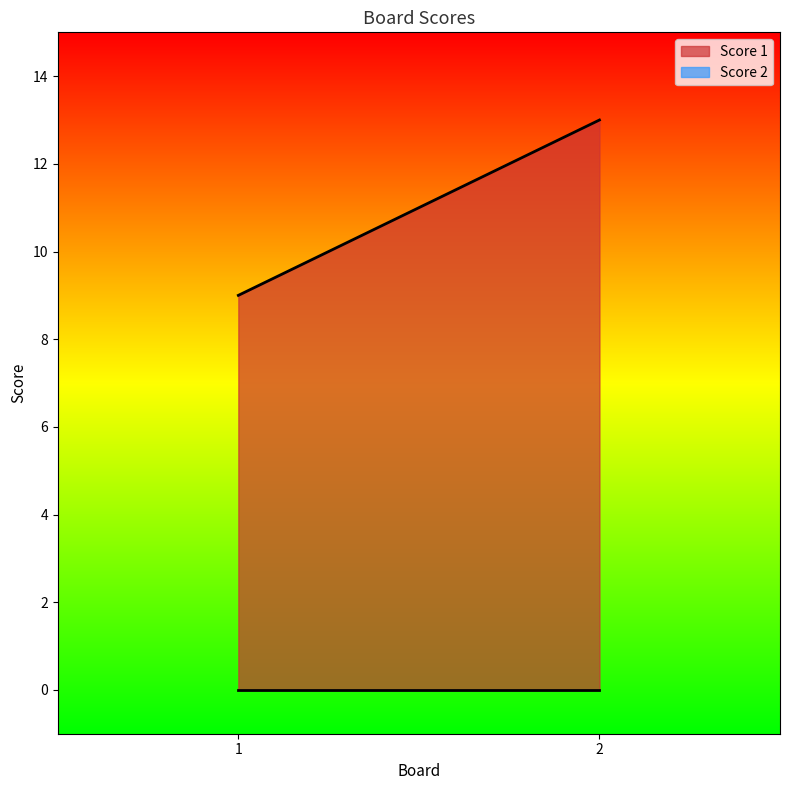

List the labels in order of Score 1 value, smallest first.

1, 2